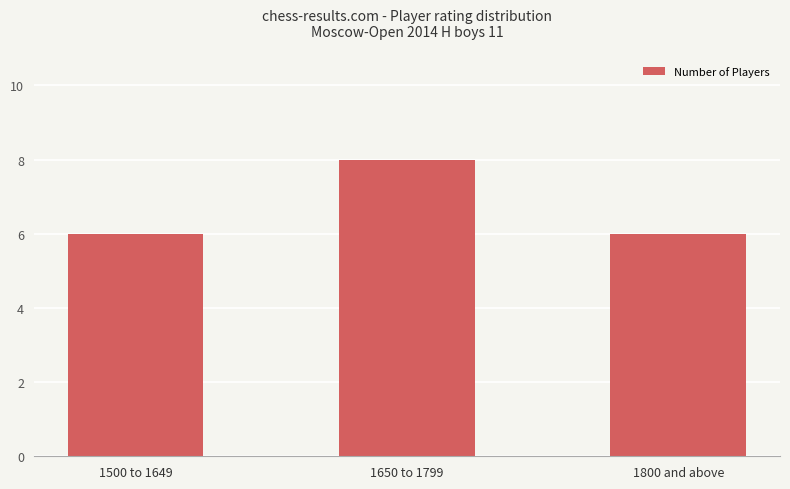

What is the label of the 3rd bar from the right?

1500 to 1649